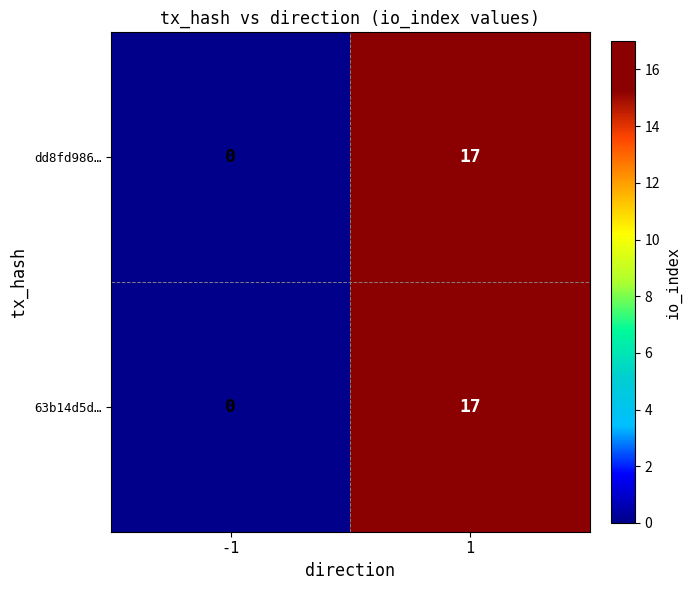

What is the sum of all 63b14d5d… values?

17